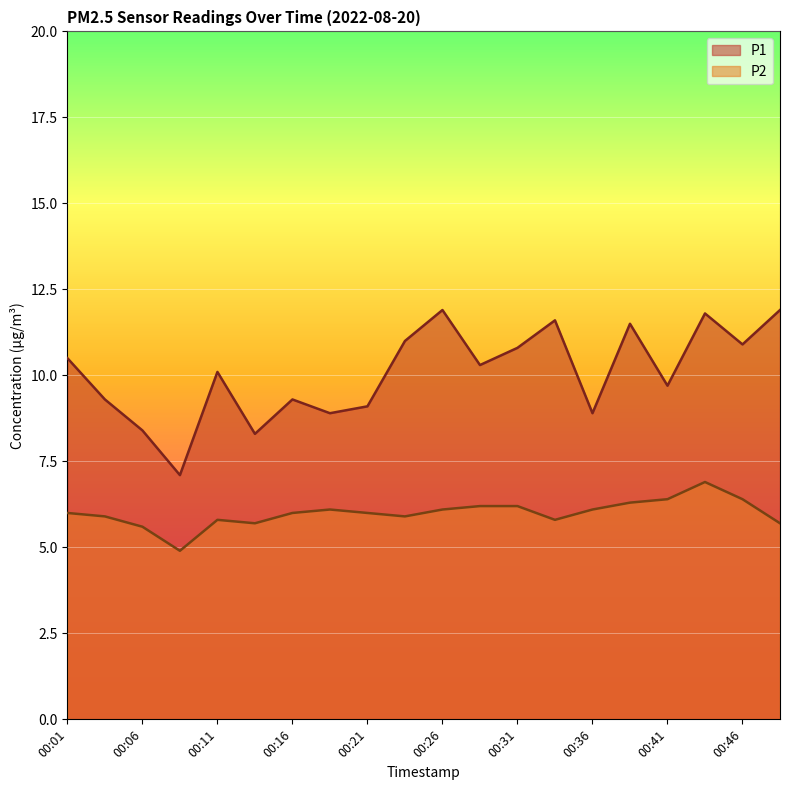

How many series are shown in this chart?

2